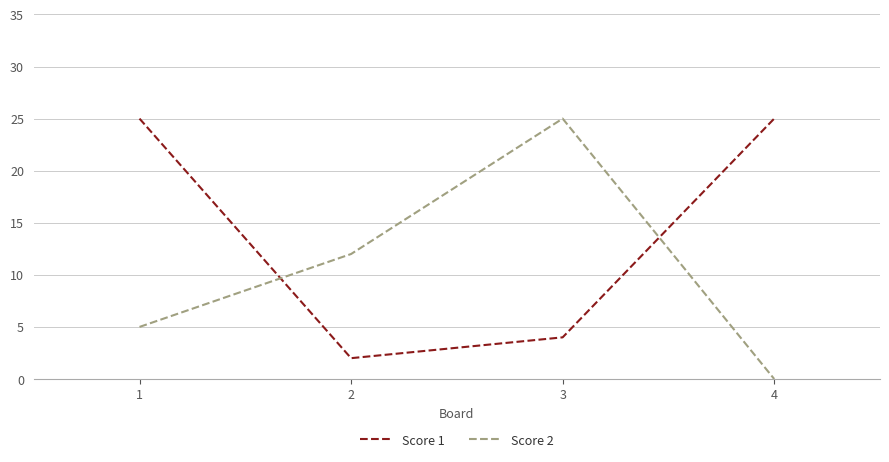

What is the sum of all Score 1 values?

56